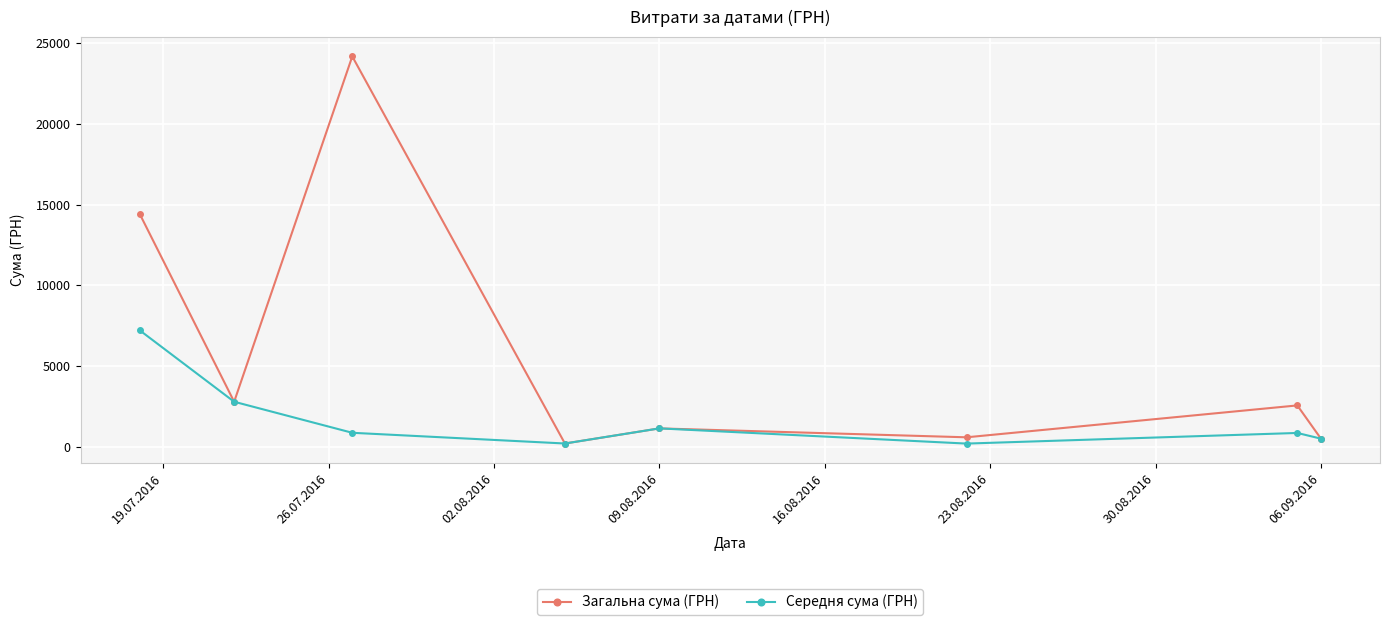

What is the maximum value shown in the chart?

24175.0